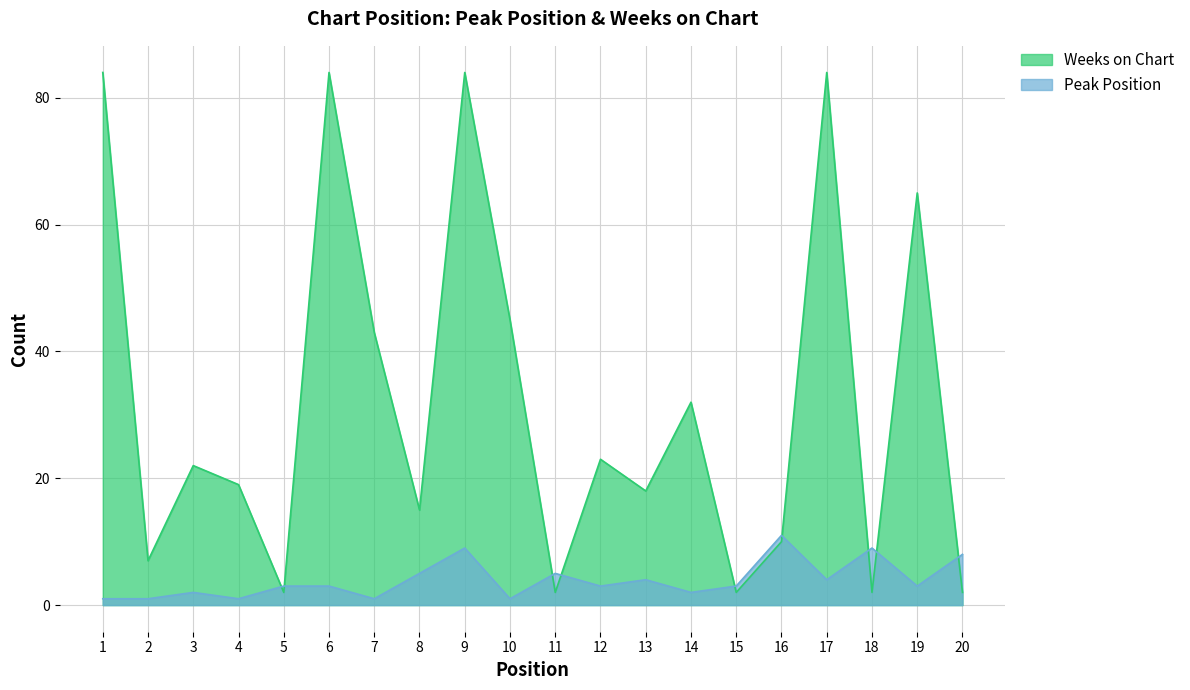

At which label is Peak Position closest to 6?

8